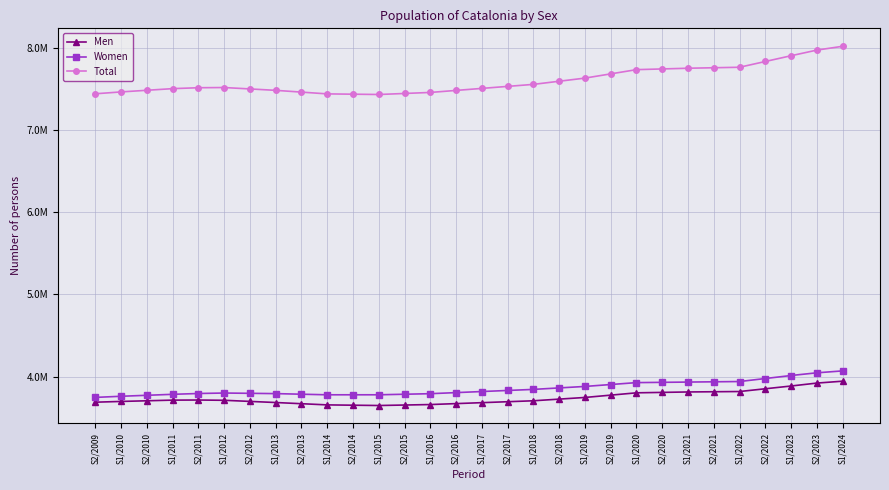

True or false: Men and Women cross at least once.

False